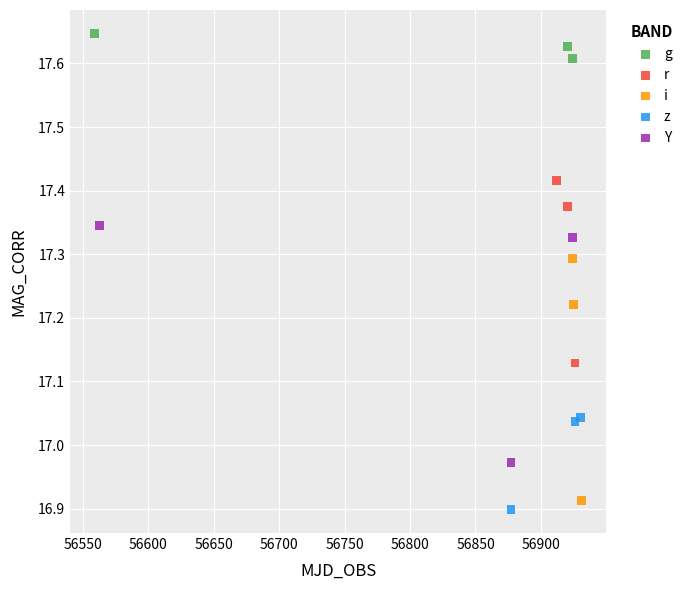

Which series reaches the maximum Y coordinate?

g